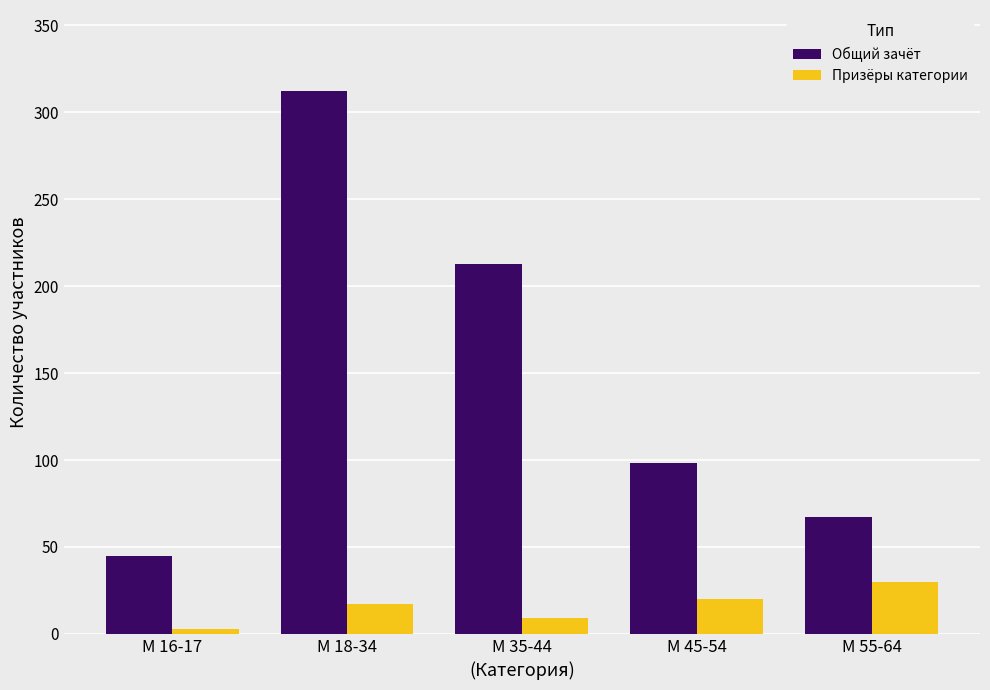

At how many categories does at least one series exceed 186?

2